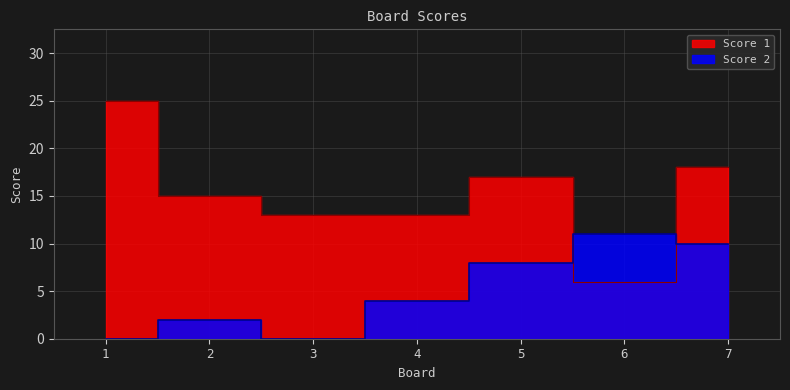

At which category does Score 2 reach its first local peak?

2